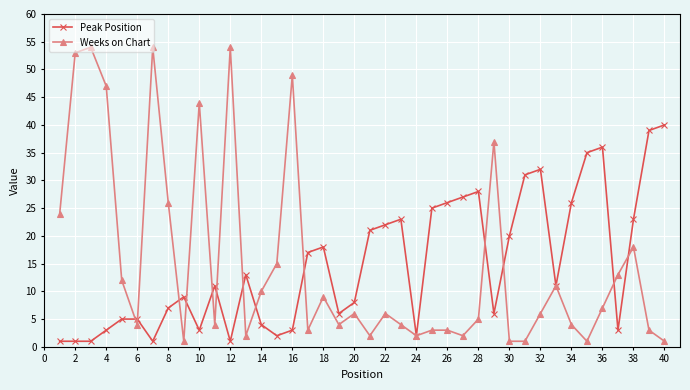

Which series has the largest range (max minus min)?

Weeks on Chart